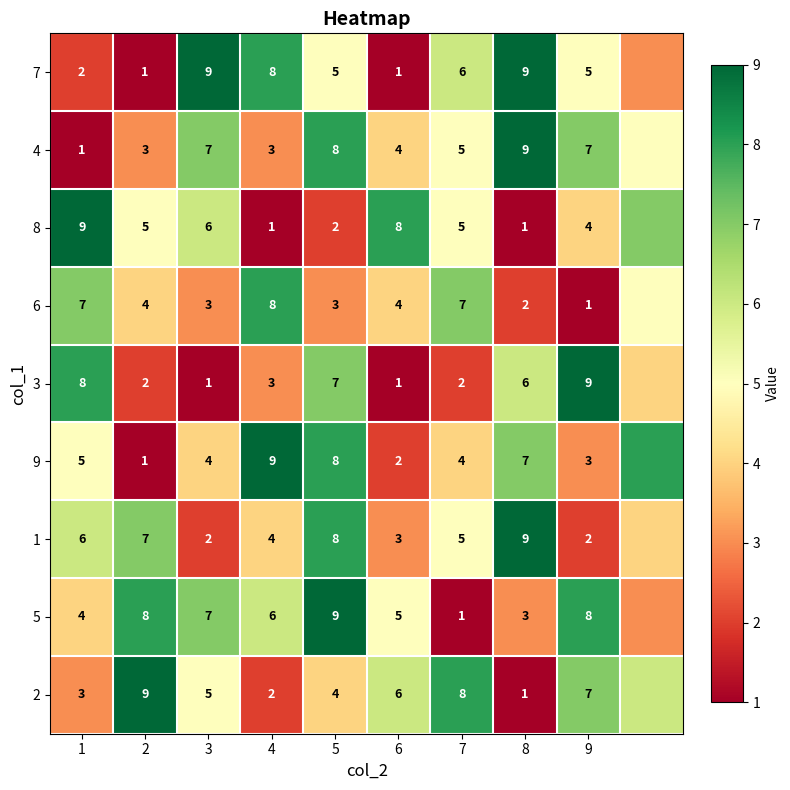

Count the number of data series in this chart.

9